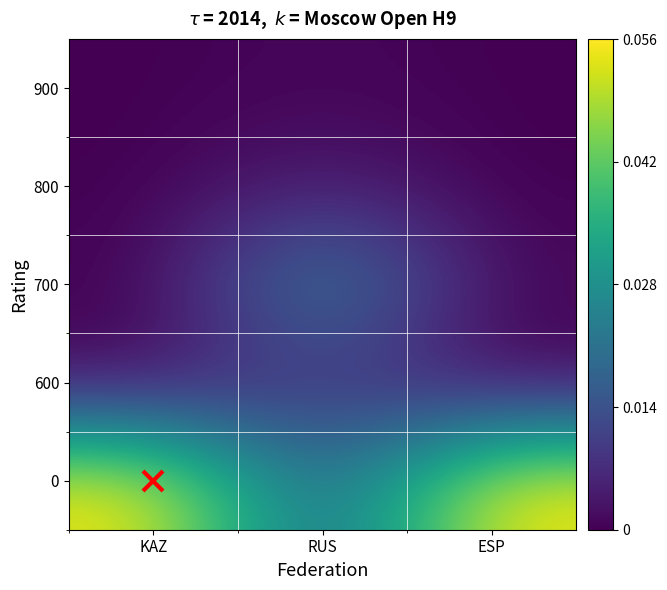

At which category does the chart reach its peak across all series?

KAZ